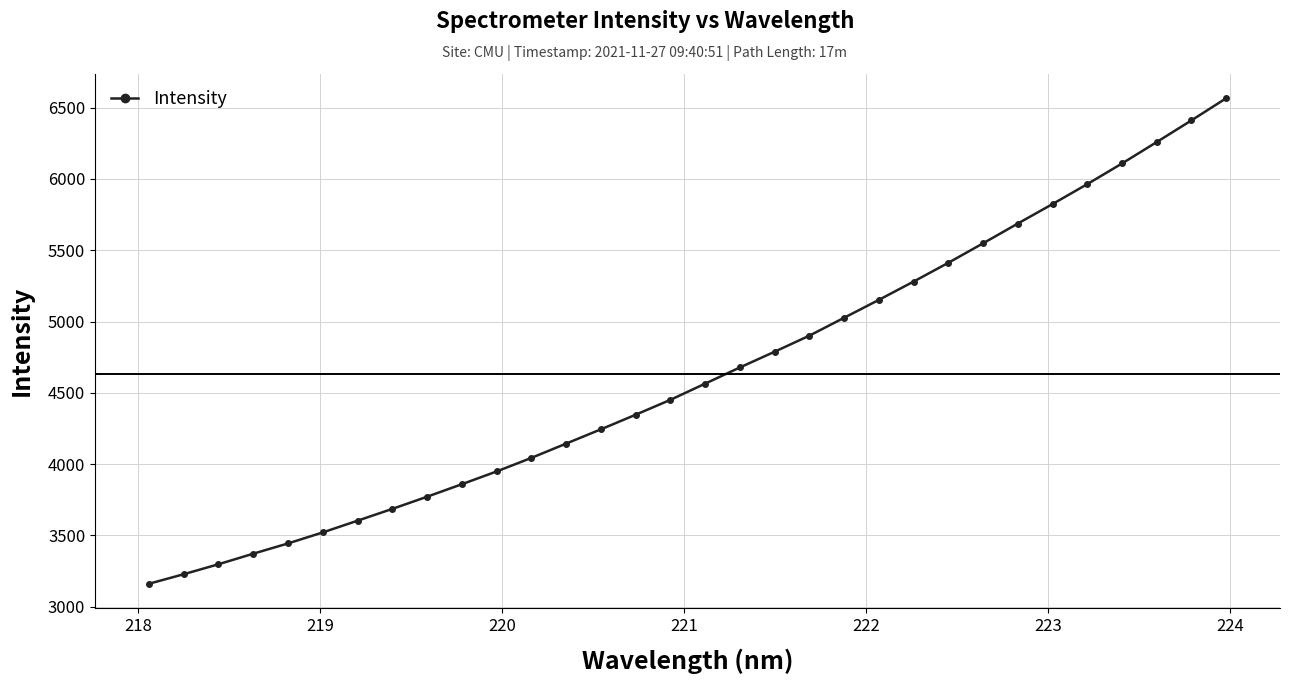

What is the sum of all values?

148303.2